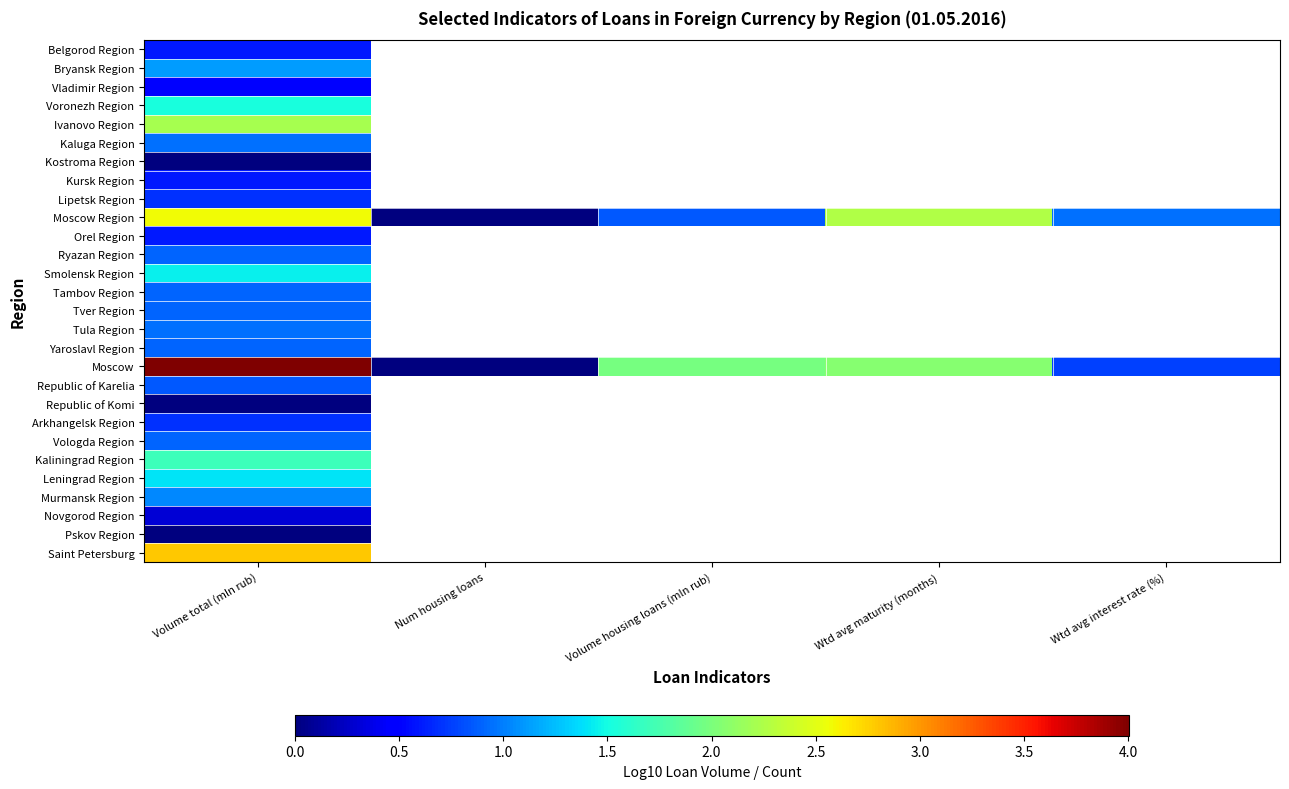

At which category is the sum across all series the highest?

Volume total (mln rub)